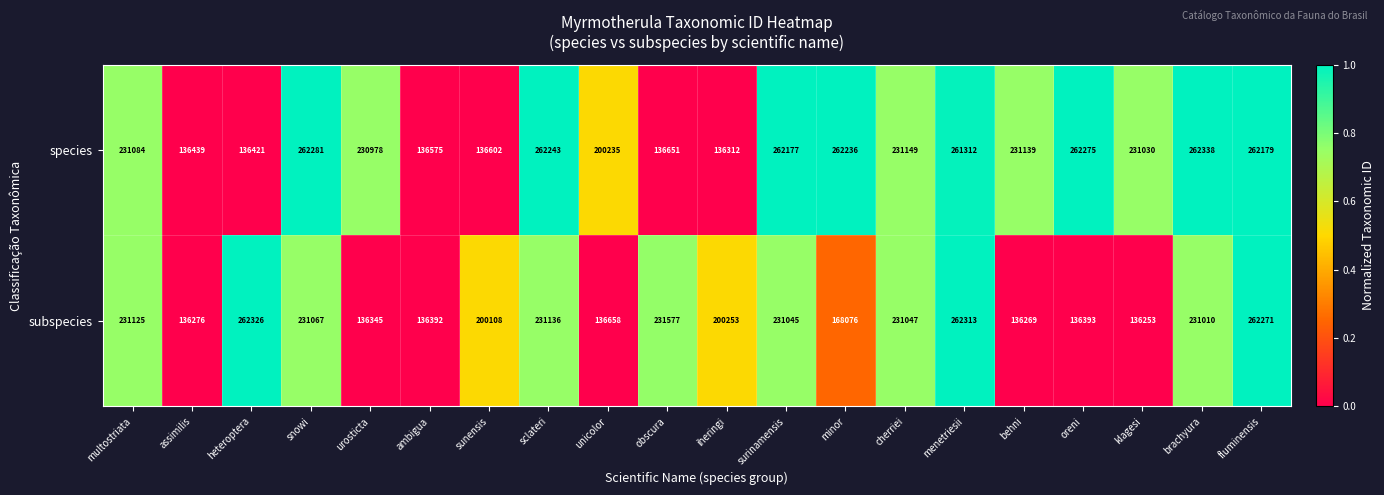

What is the difference between the highest and lowest values at heteroptera?

125905